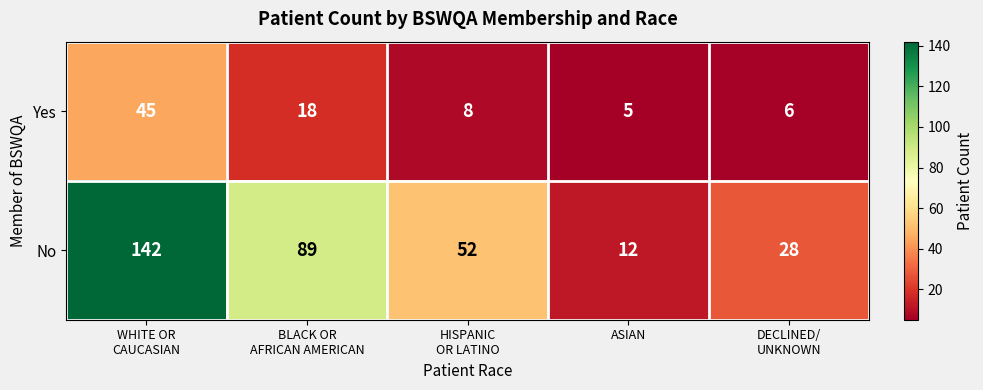

List the series in order of their peak value, highest first.

No, Yes